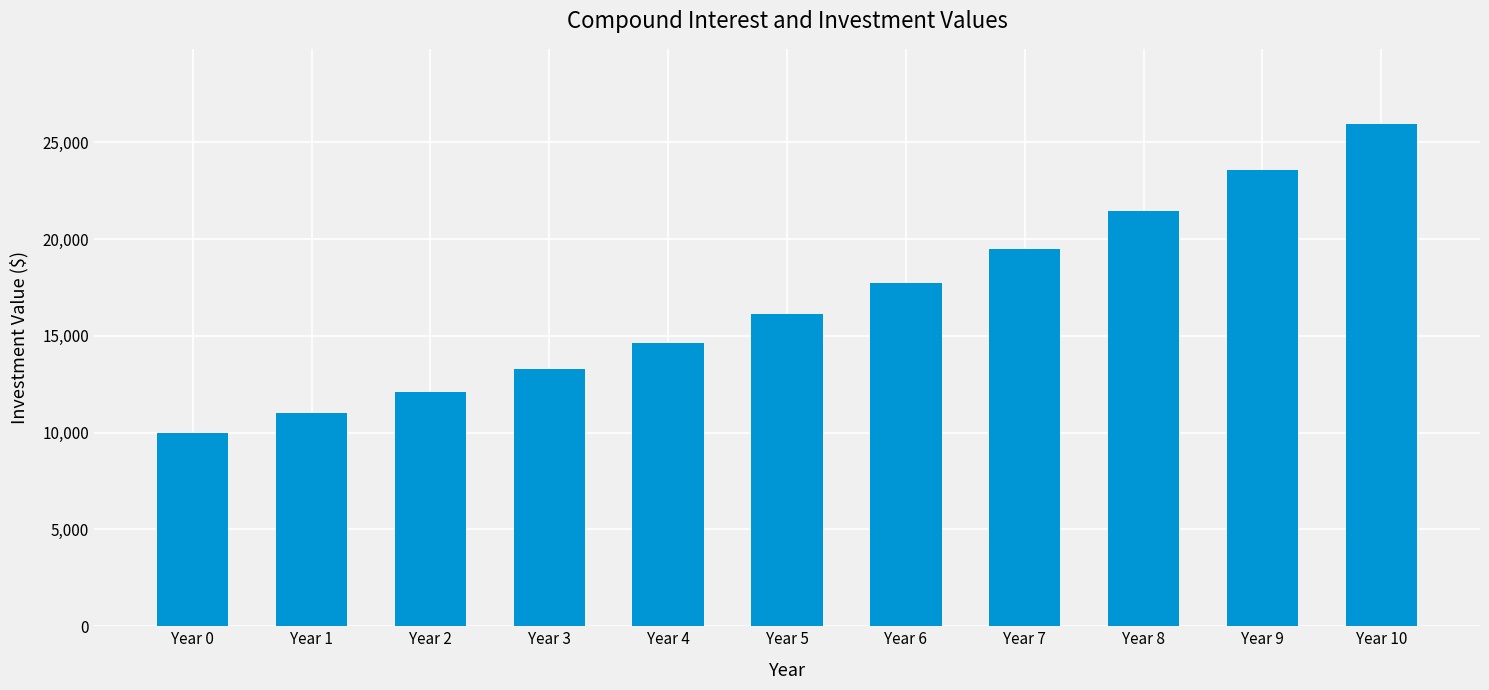

What is the change in value from Year 5 to Year 9?

+7474.4